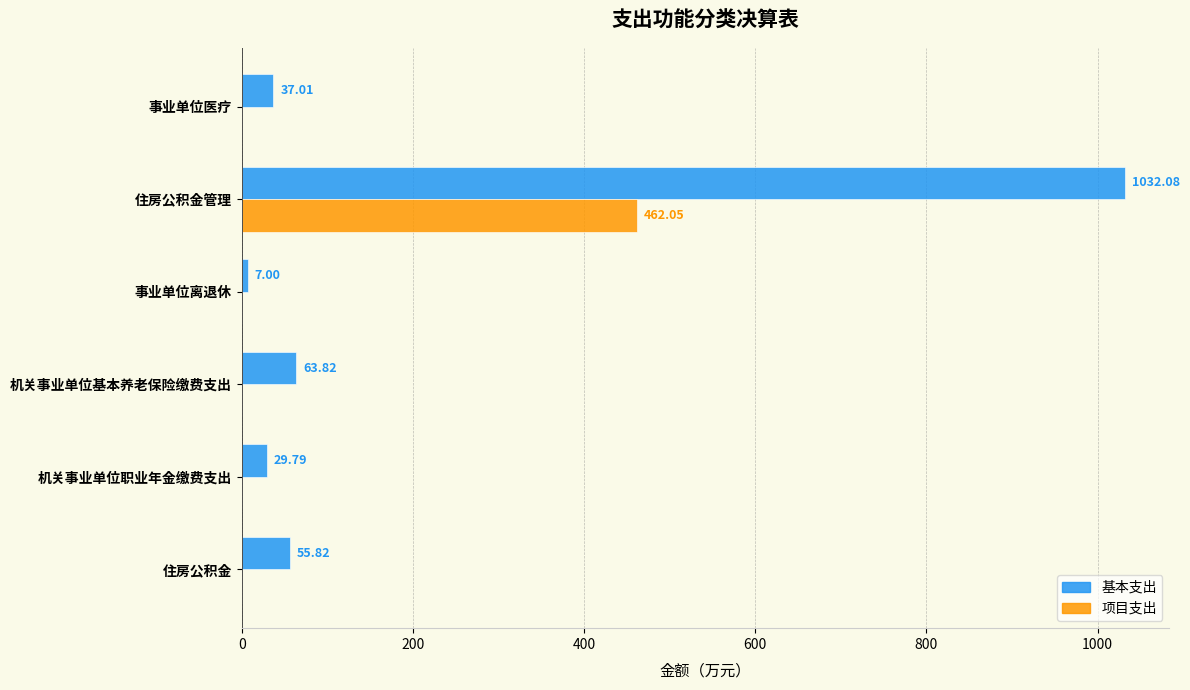

Which label corresponds to the largest value in the chart?

住房公积金管理